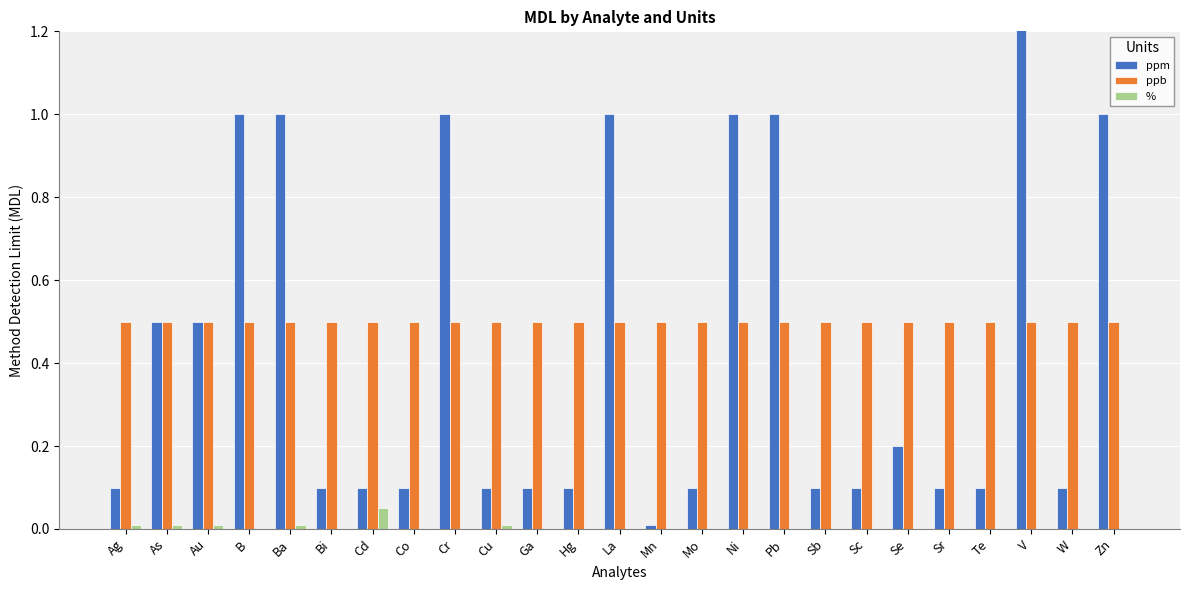

The ppb series shows 0.3 at Sc. True or false?

False